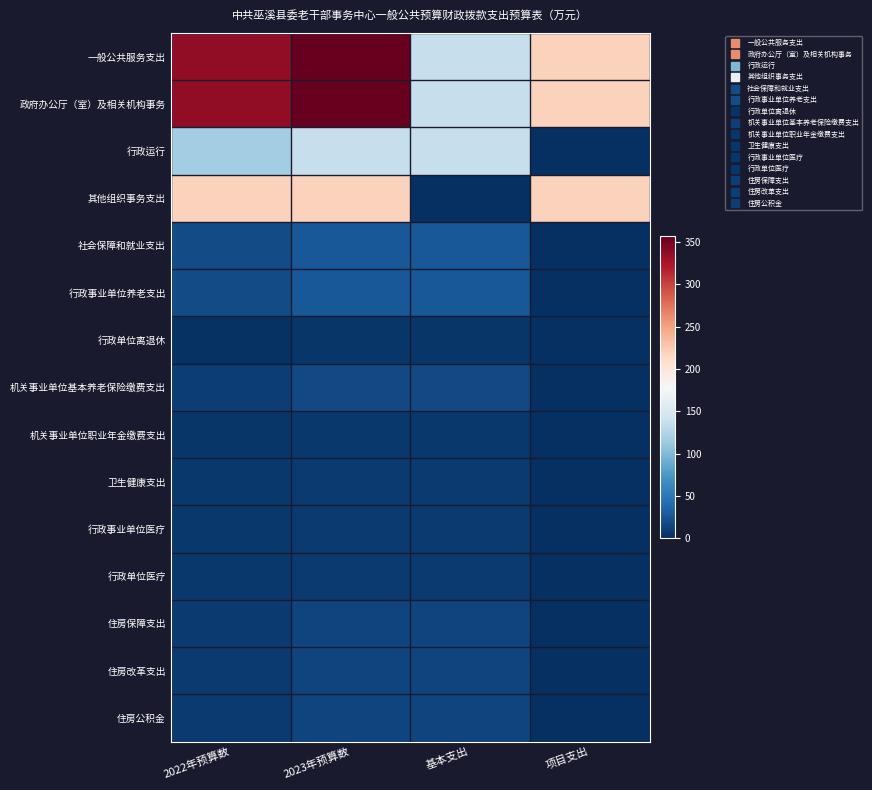

Reading left to right, extract all data points from this chart.

一般公共服务支出: 2022年预算数=337.1	2023年预算数=357.3	基本支出=137.3	项目支出=220.0
政府办公厅（室）及相关机构事务: 2022年预算数=337.1	2023年预算数=357.3	基本支出=137.3	项目支出=220.0
行政运行: 2022年预算数=117.1	2023年预算数=137.3	基本支出=137.3	项目支出=0.0
其他组织事务支出: 2022年预算数=220.0	2023年预算数=220.0	基本支出=0.0	项目支出=220.0
社会保障和就业支出: 2022年预算数=18.6	2023年预算数=27.3	基本支出=27.3	项目支出=0.0
行政事业单位养老支出: 2022年预算数=18.6	2023年预算数=27.3	基本支出=27.3	项目支出=0.0
行政单位离退休: 2022年预算数=2.4	2023年预算数=4.8	基本支出=4.8	项目支出=0.0
机关事业单位基本养老保险缴费支出: 2022年预算数=10.8	2023年预算数=16.8	基本支出=16.8	项目支出=0.0
机关事业单位职业年金缴费支出: 2022年预算数=5.4	2023年预算数=5.7	基本支出=5.7	项目支出=0.0
卫生健康支出: 2022年预算数=6.4	2023年预算数=7.1	基本支出=7.1	项目支出=0.0
行政事业单位医疗: 2022年预算数=6.4	2023年预算数=7.1	基本支出=7.1	项目支出=0.0
行政单位医疗: 2022年预算数=6.4	2023年预算数=7.1	基本支出=7.1	项目支出=0.0
住房保障支出: 2022年预算数=8.1	2023年预算数=14.0	基本支出=14.0	项目支出=0.0
住房改革支出: 2022年预算数=8.1	2023年预算数=14.0	基本支出=14.0	项目支出=0.0
住房公积金: 2022年预算数=8.1	2023年预算数=14.0	基本支出=14.0	项目支出=0.0